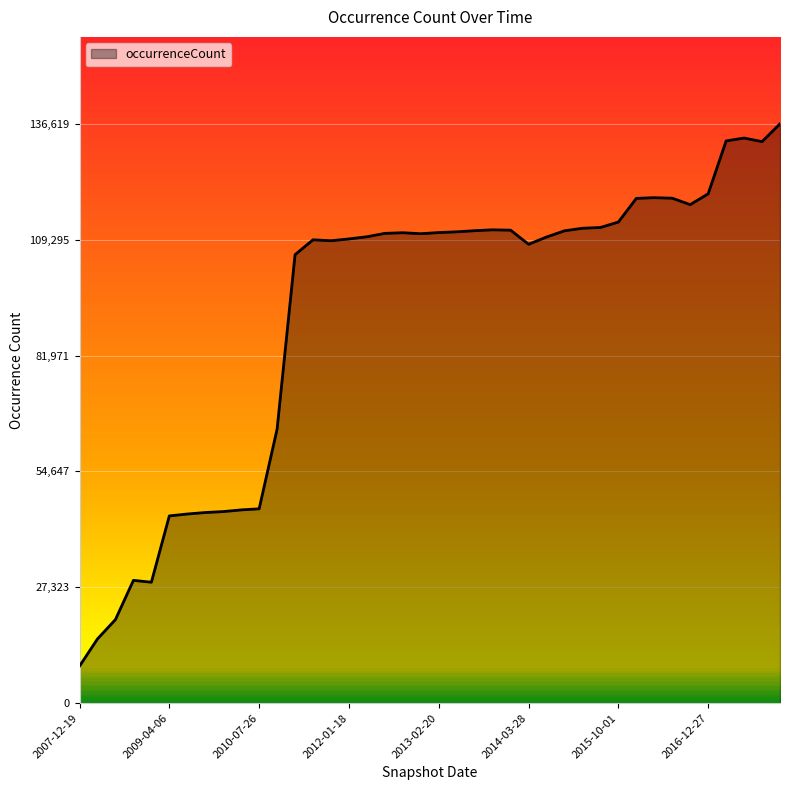

What is the maximum value shown in the chart?

136619